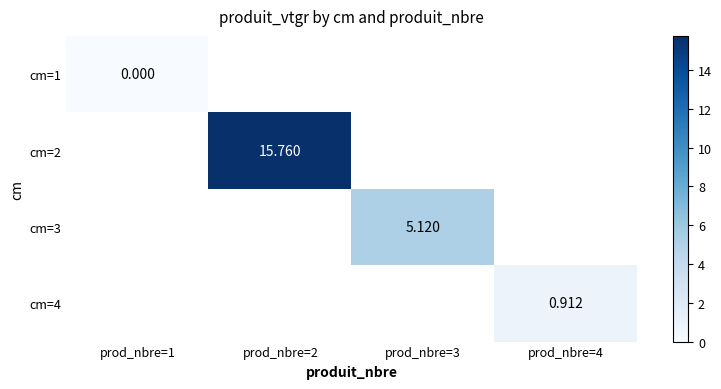

True or false: cm=2 has a value of 25.6 at prod_nbre=2.

False